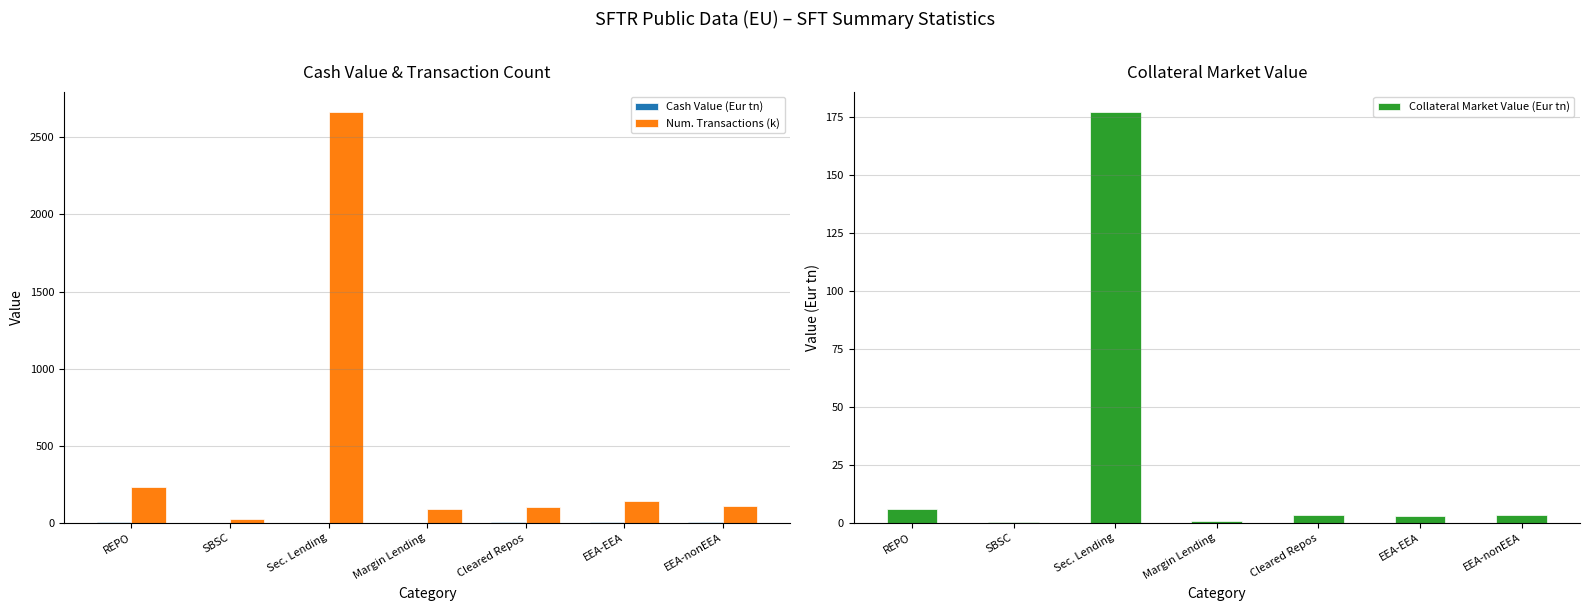

Count the number of categories in the chart.

7